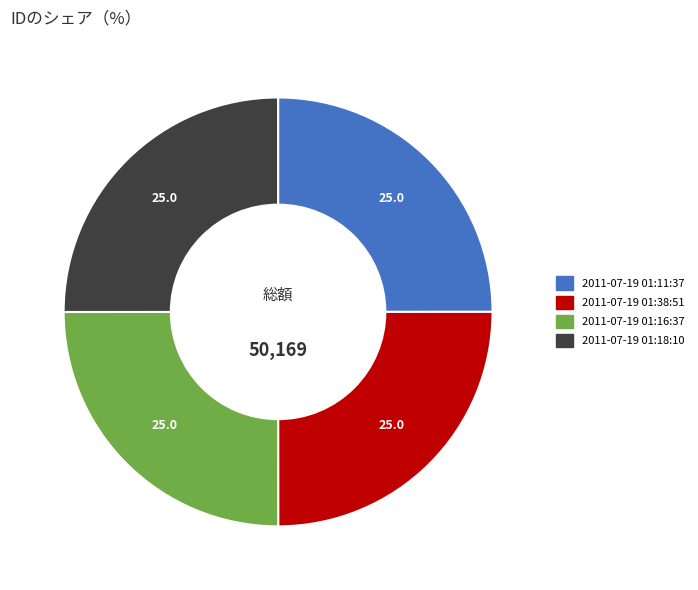

True or false: 2011-07-19 01:11:37 accounts for 14% of the total.

False